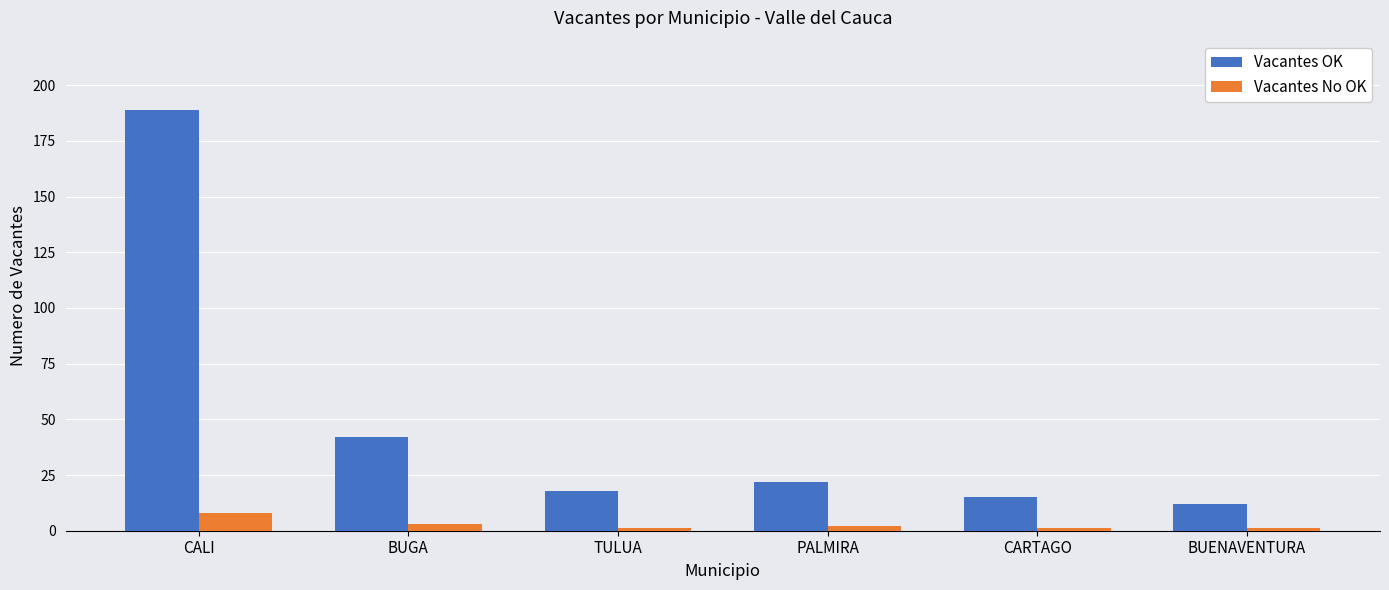

Rank the series by their maximum value, from highest to lowest.

Vacantes OK, Vacantes No OK